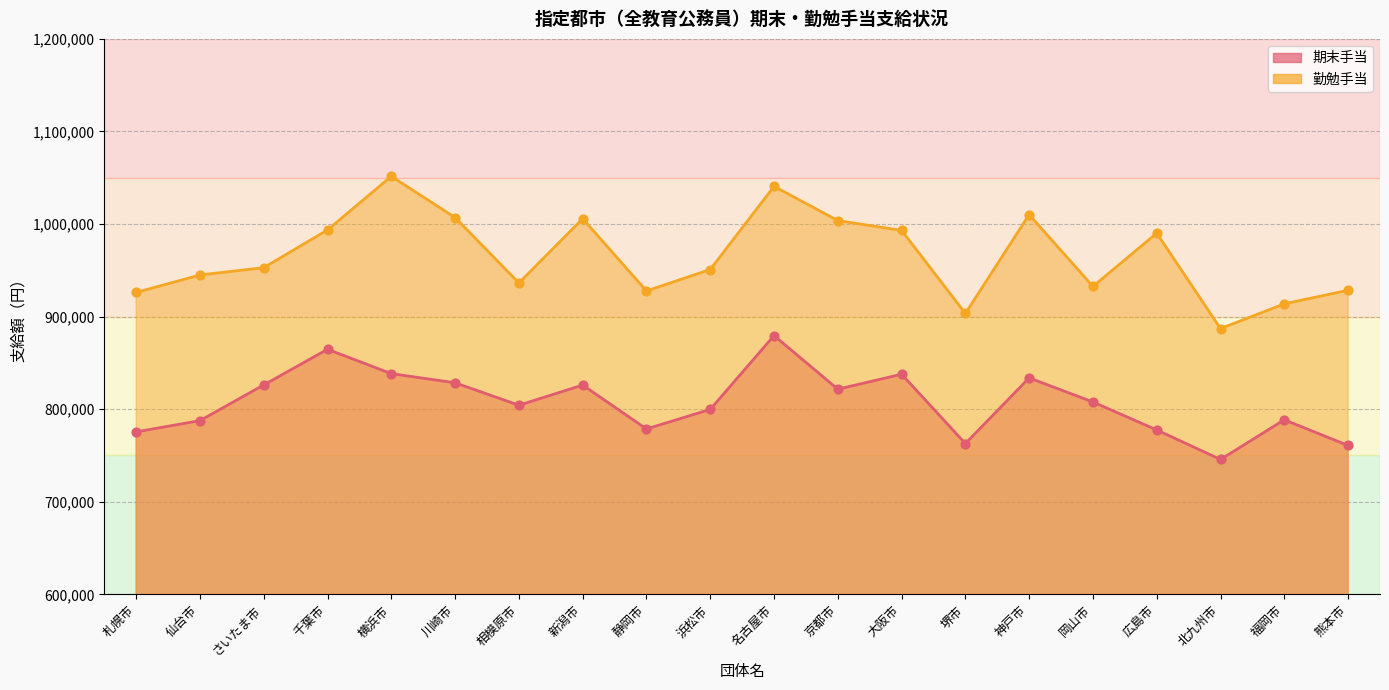

Is the value of 勤勉手当 at 浜松市 greater than the value of 期末手当 at 熊本市?

Yes